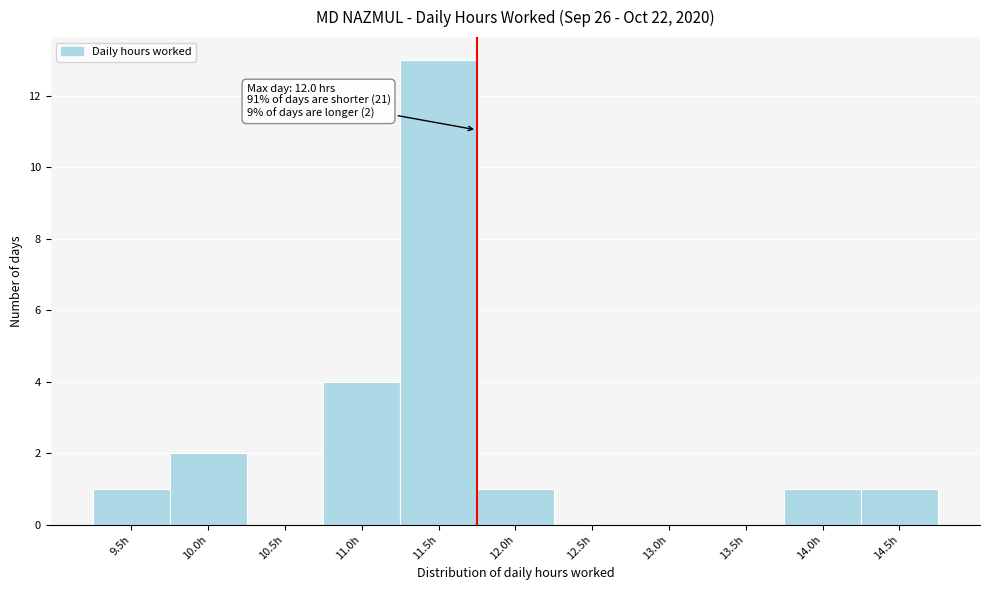

Reading left to right, transcribe all the data shown in this chart.

9.5h=1	10.0h=2	10.5h=0	11.0h=4	11.5h=13	12.0h=1	12.5h=0	13.0h=0	13.5h=0	14.0h=1	14.5h=1